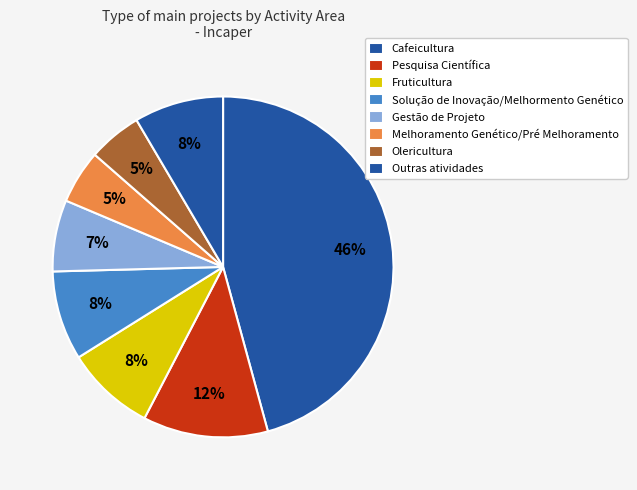

To the nearest percent, what is the difference between the Melhoramento Genético/Pré Melhoramento and Fruticultura slice percentages?

3%